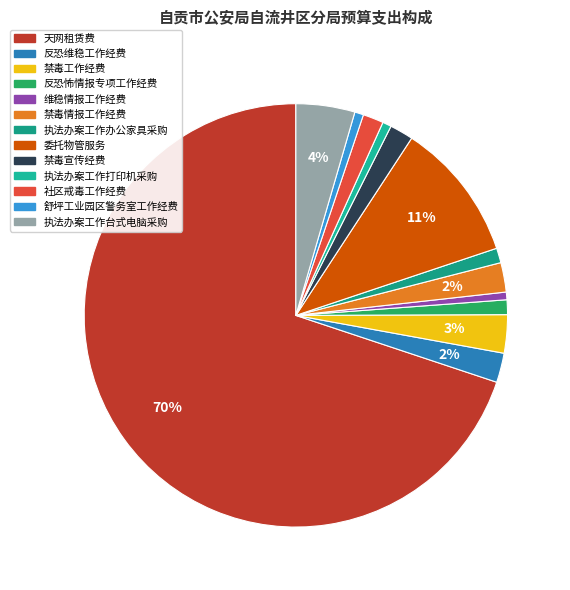

How many slices are in this pie chart?

13